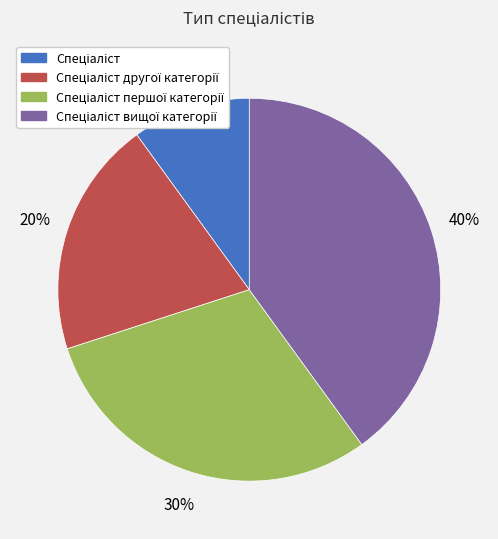

Does any single category account for the majority?

No